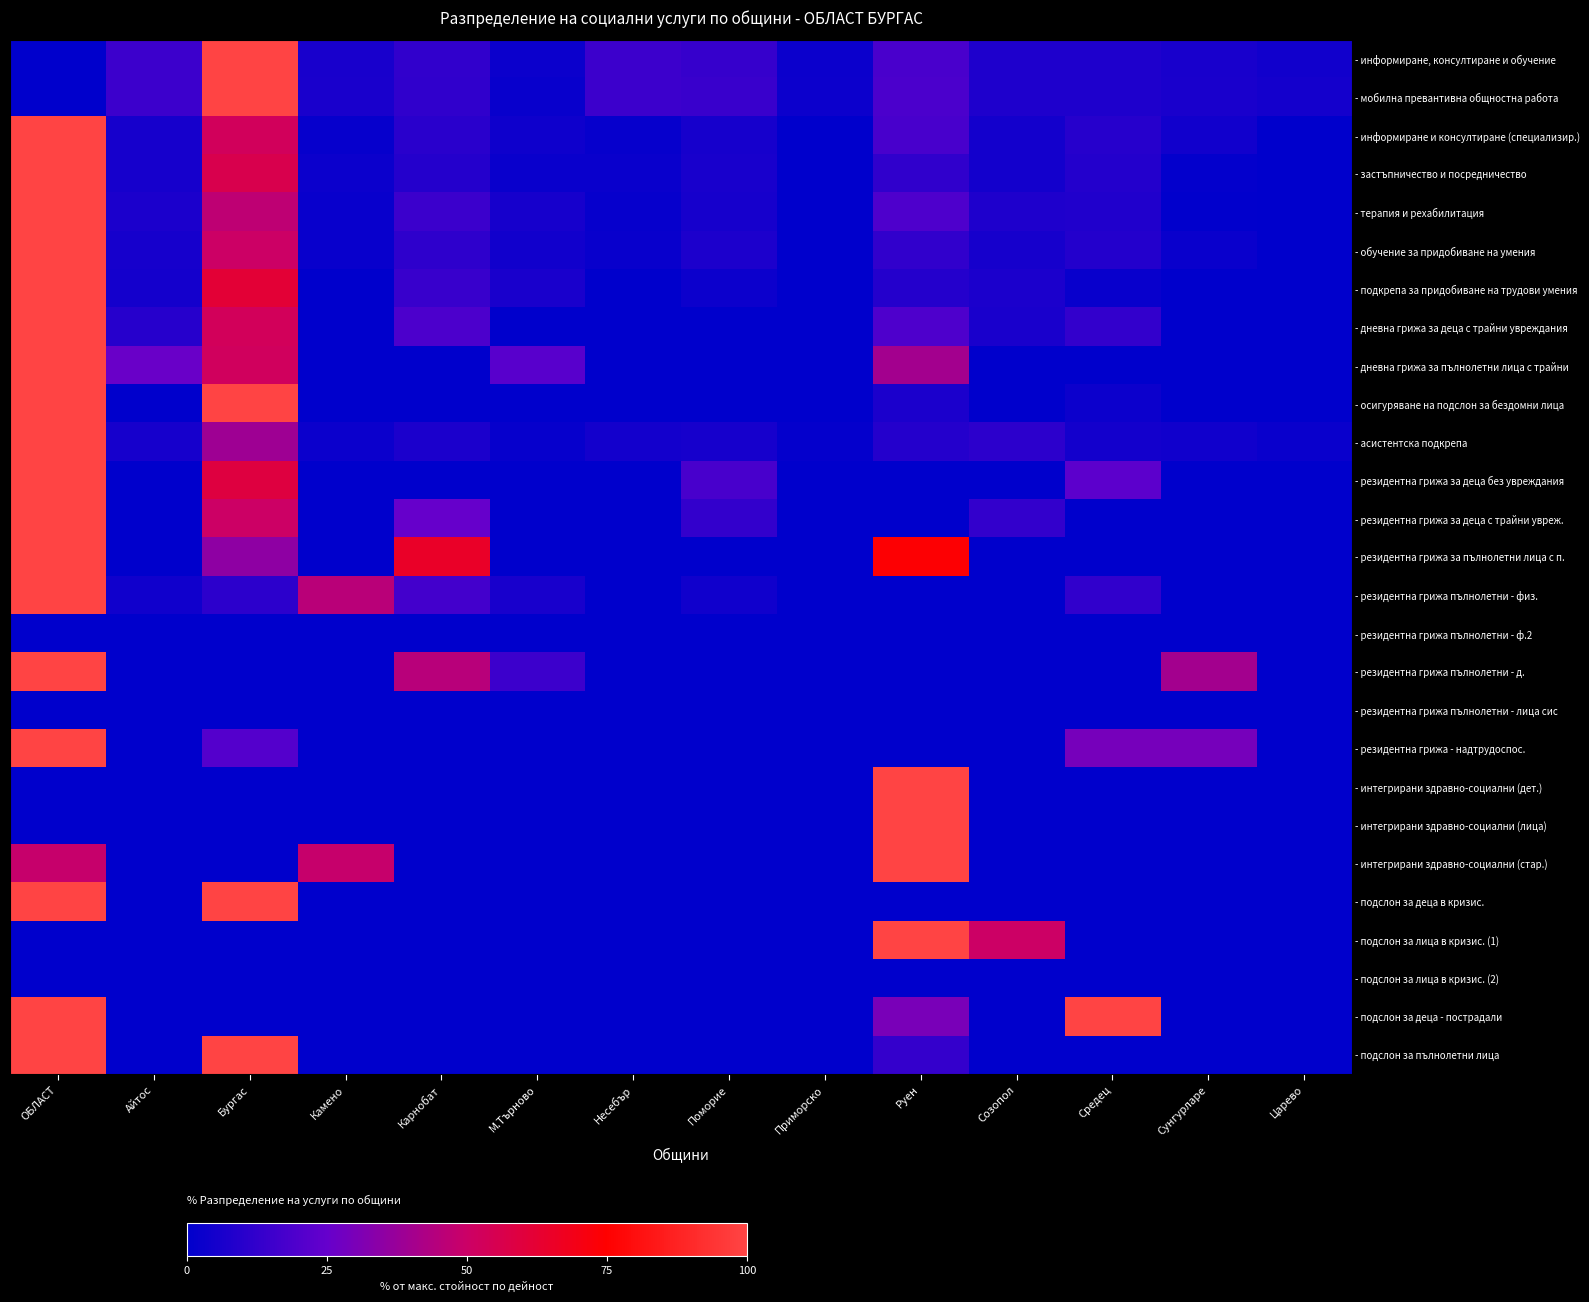

Reading left to right, what are all the values shown in this chart?

- информиране, консултиране и обучение: ОБЛАСТ=0.0	Айтос=15.2	Бургас=100.0	Камено=6.1	Карнобат=12.1	М.Търново=3.0	Несебър=15.2	Поморие=13.6	Приморско=3.0	Руен=18.2	Созопол=7.6	Средец=7.6	Сунгурларе=6.1	Царево=4.5
- мобилна превантивна общностна работа: ОБЛАСТ=0.0	Айтос=15.2	Бургас=100.0	Камено=6.5	Карнобат=12.0	М.Търново=2.2	Несебър=15.2	Поморие=14.1	Приморско=3.3	Руен=18.5	Созопол=7.6	Средец=7.6	Сунгурларе=6.5	Царево=5.4
- информиране и консултиране (специализир.): ОБЛАСТ=100.0	Айтос=5.5	Бургас=52.4	Камено=1.9	Карнобат=10.4	М.Търново=3.9	Несебър=1.6	Поморие=5.5	Приморско=0.0	Руен=17.8	Созопол=4.9	Средец=9.4	Сунгурларе=4.5	Царево=0.0
- застъпничество и посредничество: ОБЛАСТ=100.0	Айтос=5.6	Бургас=56.2	Камено=2.9	Карнобат=9.2	М.Търново=2.6	Несебър=2.6	Поморие=6.2	Приморско=0.0	Руен=11.8	Созопол=4.9	Средец=8.8	Сунгурларе=1.0	Царево=0.0
- терапия и рехабилитация: ОБЛАСТ=100.0	Айтос=6.7	Бургас=46.7	Камено=2.2	Карнобат=14.7	М.Търново=5.8	Несебър=1.7	Поморие=5.8	Приморско=0.0	Руен=19.2	Созопол=7.8	Средец=8.1	Сунгурларе=0.6	Царево=0.0
- обучение за придобиване на умения: ОБЛАСТ=100.0	Айтос=5.6	Бургас=50.1	Камено=2.3	Карнобат=11.7	М.Търново=4.3	Несебър=2.0	Поморие=7.1	Приморско=0.0	Руен=12.5	Созопол=5.6	Средец=8.7	Сунгурларе=2.5	Царево=0.0
- подкрепа за придобиване на трудови умения: ОБЛАСТ=100.0	Айтос=5.3	Бургас=61.4	Камено=0.0	Карнобат=14.0	М.Търново=6.4	Несебър=0.0	Поморие=3.5	Приморско=0.0	Руен=9.4	Созопол=7.0	Средец=2.3	Сунгурларе=0.0	Царево=0.0
- дневна грижа за деца с трайни увреждания: ОБЛАСТ=100.0	Айтос=9.4	Бургас=52.8	Камено=0.0	Карнобат=18.9	М.Търново=0.0	Несебър=0.0	Поморие=0.0	Приморско=0.0	Руен=19.5	Созопол=6.3	Средец=12.6	Сунгурларе=0.0	Царево=0.0
- дневна грижа за пълнолетни лица с трайни: ОБЛАСТ=100.0	Айтос=26.1	Бургас=52.2	Камено=0.0	Карнобат=0.0	М.Търново=21.7	Несебър=0.0	Поморие=0.0	Приморско=0.0	Руен=40.0	Созопол=0.0	Средец=0.0	Сунгурларе=0.0	Царево=0.0
- осигуряване на подслон за бездомни лица: ОБЛАСТ=100.0	Айтос=0.0	Бургас=100.0	Камено=0.0	Карнобат=0.0	М.Търново=0.0	Несебър=0.0	Поморие=0.0	Приморско=0.0	Руен=6.7	Созопол=0.0	Средец=3.3	Сунгурларе=0.0	Царево=0.0
- асистентска подкрепа: ОБЛАСТ=100.0	Айтос=5.8	Бургас=39.0	Камено=3.0	Карнобат=6.7	М.Търново=1.6	Несебър=5.1	Поморие=5.8	Приморско=1.5	Руен=9.3	Созопол=11.0	Средец=4.7	Сунгурларе=4.0	Царево=2.4
- резидентна грижа за деца без увреждания: ОБЛАСТ=100.0	Айтос=0.0	Бургас=59.3	Камено=0.0	Карнобат=0.0	М.Търново=0.0	Несебър=0.0	Поморие=17.7	Приморско=0.0	Руен=0.0	Созопол=0.0	Средец=23.0	Сунгурларе=0.0	Царево=0.0
- резидентна грижа за деца с трайни увреж.: ОБЛАСТ=100.0	Айтос=0.0	Бургас=50.0	Камено=0.0	Карнобат=25.0	М.Търново=0.0	Несебър=0.0	Поморие=12.5	Приморско=0.0	Руен=0.0	Созопол=12.5	Средец=0.0	Сунгурларе=0.0	Царево=0.0
- резидентна грижа за пълнолетни лица с п.: ОБЛАСТ=100.0	Айтос=0.0	Бургас=34.8	Камено=0.0	Карнобат=65.2	М.Търново=0.0	Несебър=0.0	Поморие=0.0	Приморско=0.0	Руен=73.9	Созопол=0.0	Средец=0.0	Сунгурларе=0.0	Царево=0.0
- резидентна грижа пълнолетни - физ.: ОБЛАСТ=100.0	Айтос=4.1	Бургас=11.2	Камено=45.5	Карнобат=16.5	М.Търново=6.2	Несебър=0.0	Поморие=4.1	Приморско=0.0	Руен=0.0	Созопол=0.0	Средец=12.4	Сунгурларе=0.0	Царево=0.0
- резидентна грижа пълнолетни - ф.2: ОБЛАСТ=0.0	Айтос=0.0	Бургас=0.0	Камено=0.0	Карнобат=0.0	М.Търново=0.0	Несебър=0.0	Поморие=0.0	Приморско=0.0	Руен=0.0	Созопол=0.0	Средец=0.0	Сунгурларе=0.0	Царево=0.0
- резидентна грижа пълнолетни - д.: ОБЛАСТ=100.0	Айтос=0.0	Бургас=0.0	Камено=0.0	Карнобат=45.0	М.Търново=15.0	Несебър=0.0	Поморие=0.0	Приморско=0.0	Руен=0.0	Созопол=0.0	Средец=0.0	Сунгурларе=40.0	Царево=0.0
- резидентна грижа пълнолетни - лица сис: ОБЛАСТ=0.0	Айтос=0.0	Бургас=0.0	Камено=0.0	Карнобат=0.0	М.Търново=0.0	Несебър=0.0	Поморие=0.0	Приморско=0.0	Руен=0.0	Созопол=0.0	Средец=0.0	Сунгурларе=0.0	Царево=0.0
- резидентна грижа - надтрудоспос.: ОБЛАСТ=100.0	Айтос=0.0	Бургас=20.8	Камено=0.0	Карнобат=0.0	М.Търново=0.0	Несебър=0.0	Поморие=0.0	Приморско=0.0	Руен=0.0	Созопол=0.0	Средец=29.2	Сунгурларе=29.2	Царево=0.0
- интегрирани здравно-социални (дет.): ОБЛАСТ=0.0	Айтос=0.0	Бургас=0.0	Камено=0.0	Карнобат=0.0	М.Търново=0.0	Несебър=0.0	Поморие=0.0	Приморско=0.0	Руен=100.0	Созопол=0.0	Средец=0.0	Сунгурларе=0.0	Царево=0.0
- интегрирани здравно-социални (лица): ОБЛАСТ=0.0	Айтос=0.0	Бургас=0.0	Камено=0.0	Карнобат=0.0	М.Търново=0.0	Несебър=0.0	Поморие=0.0	Приморско=0.0	Руен=100.0	Созопол=0.0	Средец=0.0	Сунгурларе=0.0	Царево=0.0
- интегрирани здравно-социални (стар.): ОБЛАСТ=48.8	Айтос=0.0	Бургас=0.0	Камено=48.8	Карнобат=0.0	М.Търново=0.0	Несебър=0.0	Поморие=0.0	Приморско=0.0	Руен=100.0	Созопол=0.0	Средец=0.0	Сунгурларе=0.0	Царево=0.0
- подслон за деца в кризис.: ОБЛАСТ=100.0	Айтос=0.0	Бургас=100.0	Камено=0.0	Карнобат=0.0	М.Търново=0.0	Несебър=0.0	Поморие=0.0	Приморско=0.0	Руен=0.0	Созопол=0.0	Средец=0.0	Сунгурларе=0.0	Царево=0.0
- подслон за лица в кризис. (1): ОБЛАСТ=0.0	Айтос=0.0	Бургас=0.0	Камено=0.0	Карнобат=0.0	М.Търново=0.0	Несебър=0.0	Поморие=0.0	Приморско=0.0	Руен=100.0	Созопол=50.0	Средец=0.0	Сунгурларе=0.0	Царево=0.0
- подслон за лица в кризис. (2): ОБЛАСТ=0.0	Айтос=0.0	Бургас=0.0	Камено=0.0	Карнобат=0.0	М.Търново=0.0	Несебър=0.0	Поморие=0.0	Приморско=0.0	Руен=0.0	Созопол=0.0	Средец=0.0	Сунгурларе=0.0	Царево=0.0
- подслон за деца - пострадали: ОБЛАСТ=100.0	Айтос=0.0	Бургас=0.0	Камено=0.0	Карнобат=0.0	М.Търново=0.0	Несебър=0.0	Поморие=0.0	Приморско=0.0	Руен=30.0	Созопол=0.0	Средец=100.0	Сунгурларе=0.0	Царево=0.0
- подслон за пълнолетни лица: ОБЛАСТ=100.0	Айтос=0.0	Бургас=100.0	Камено=0.0	Карнобат=0.0	М.Търново=0.0	Несебър=0.0	Поморие=0.0	Приморско=0.0	Руен=13.0	Созопол=0.0	Средец=0.0	Сунгурларе=0.0	Царево=0.0